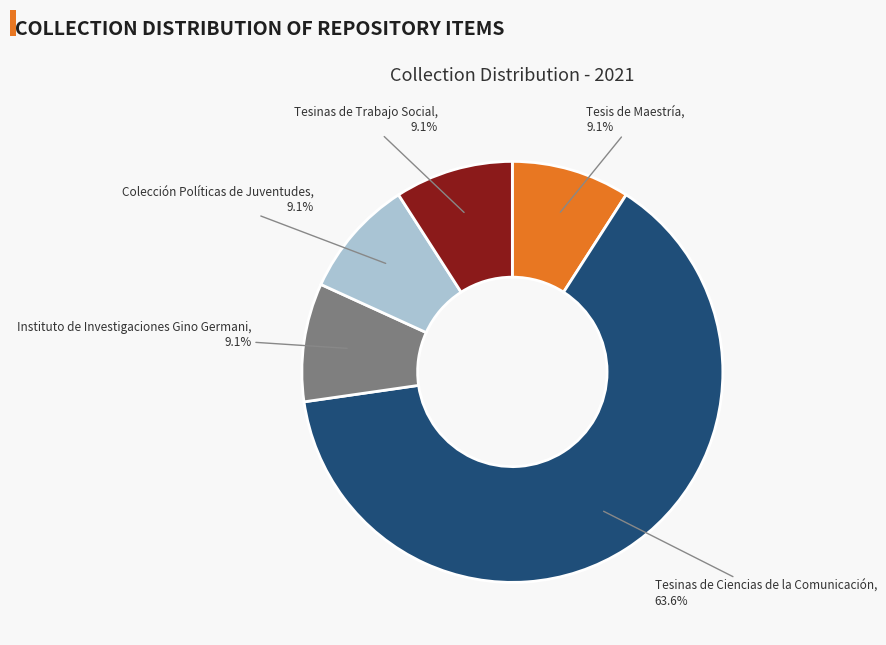

Is it true that Tesis de Maestría is 15% of the pie?

False